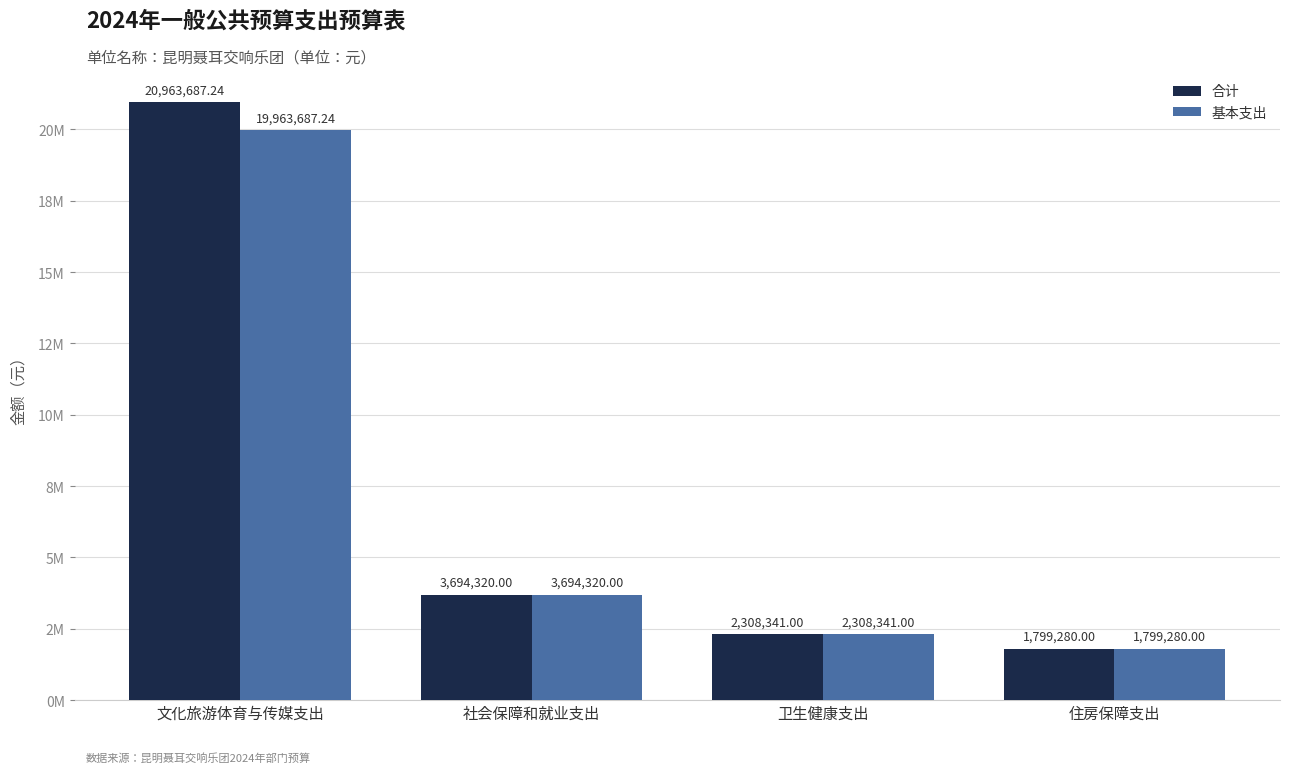

What is the smallest value displayed?

1799280.0